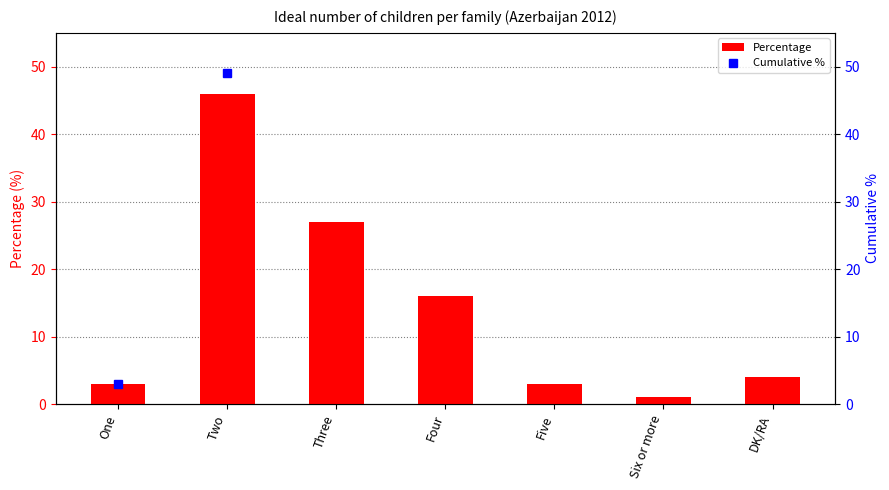

What position from the right is Six or more?

2